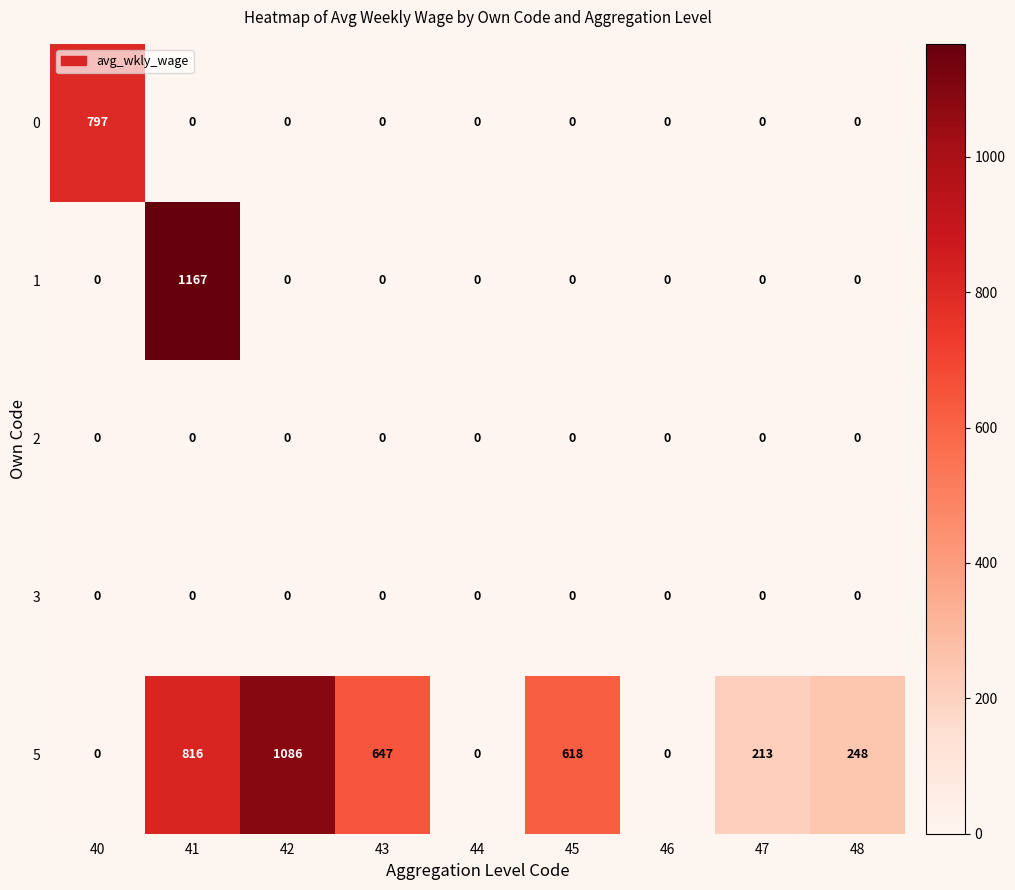

Where does the 5 series first go above 248?

41